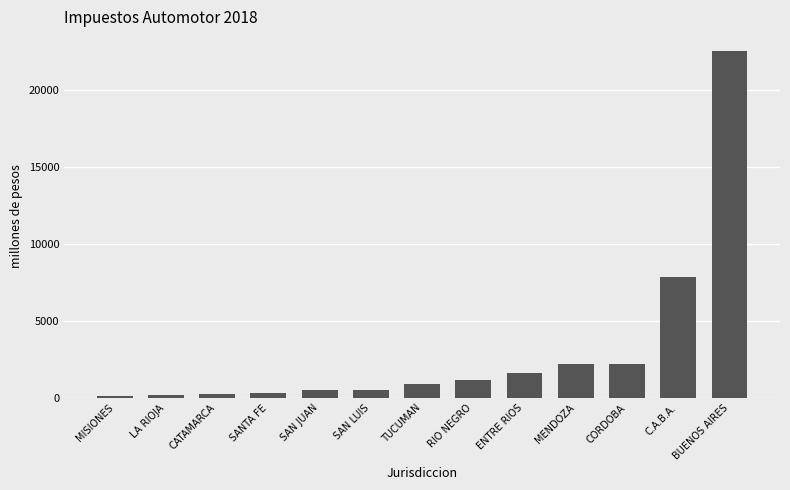

What is the average value?

3108.3